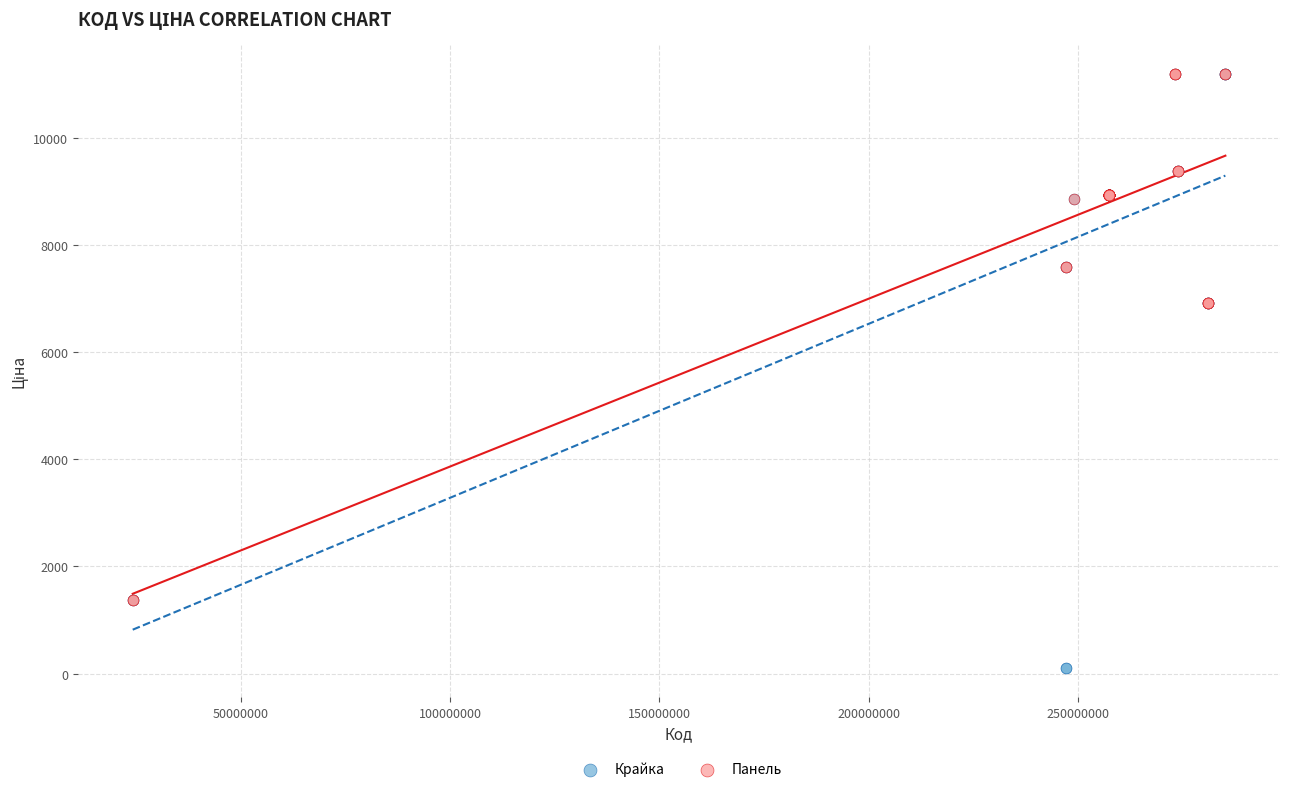

Which series has the largest Y range (max minus min)?

Крайка